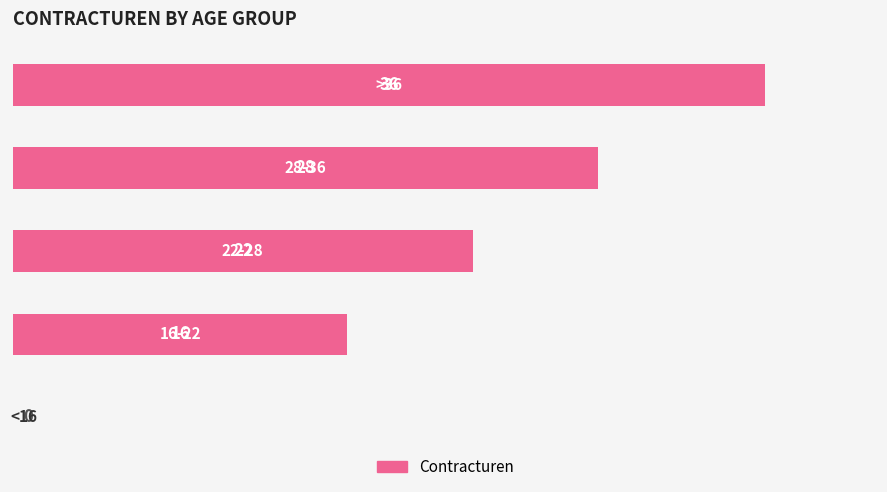

How many values are between 16 and 28?

3